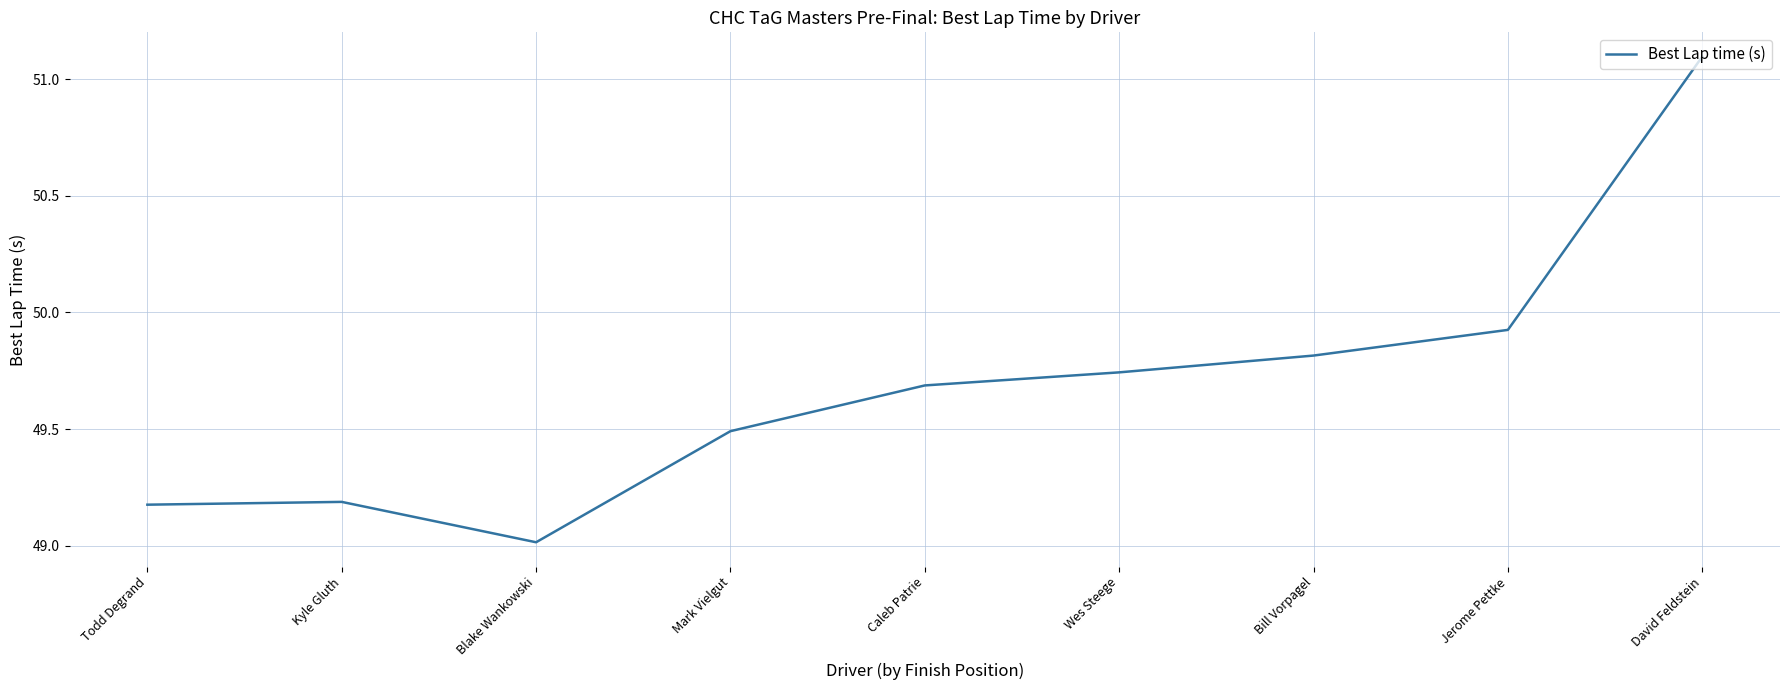

Approximately how many times larger is the value at Wes Steege compared to David Feldstein?

1.0